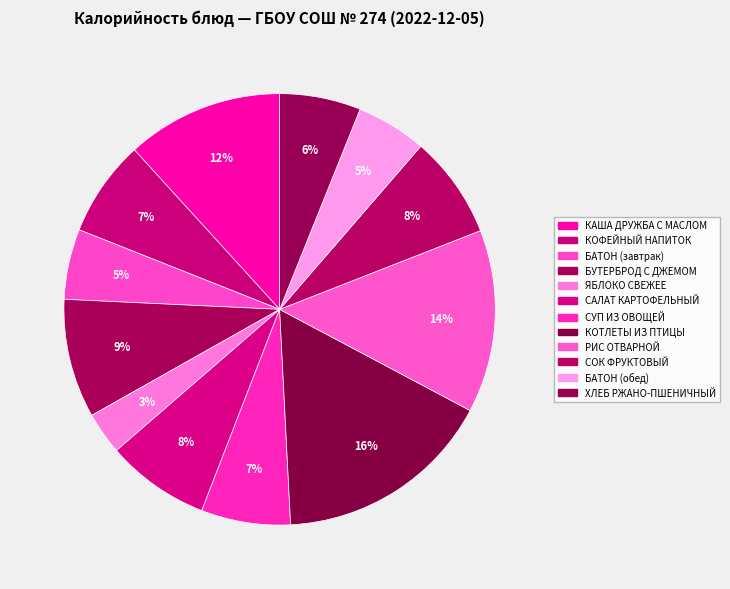

To the nearest percent, what percentage of the pie is ХЛЕБ РЖАНО-ПШЕНИЧНЫЙ?

6%